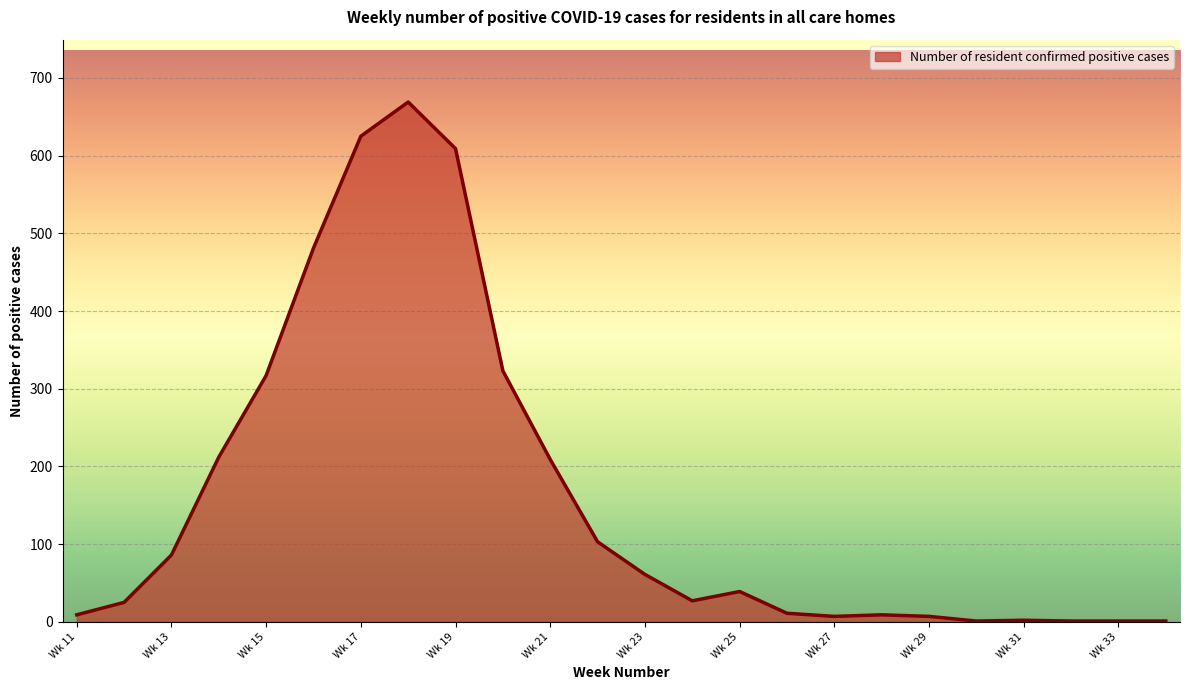

What is the greatest value displayed?

669